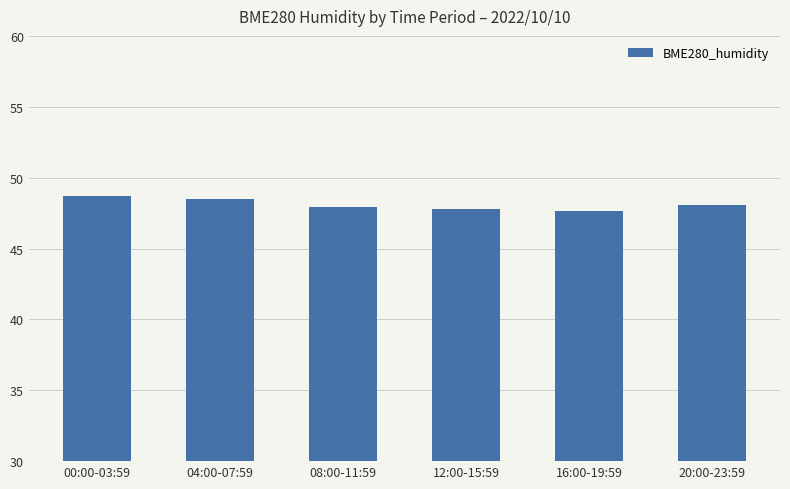

What is the average value?

48.1